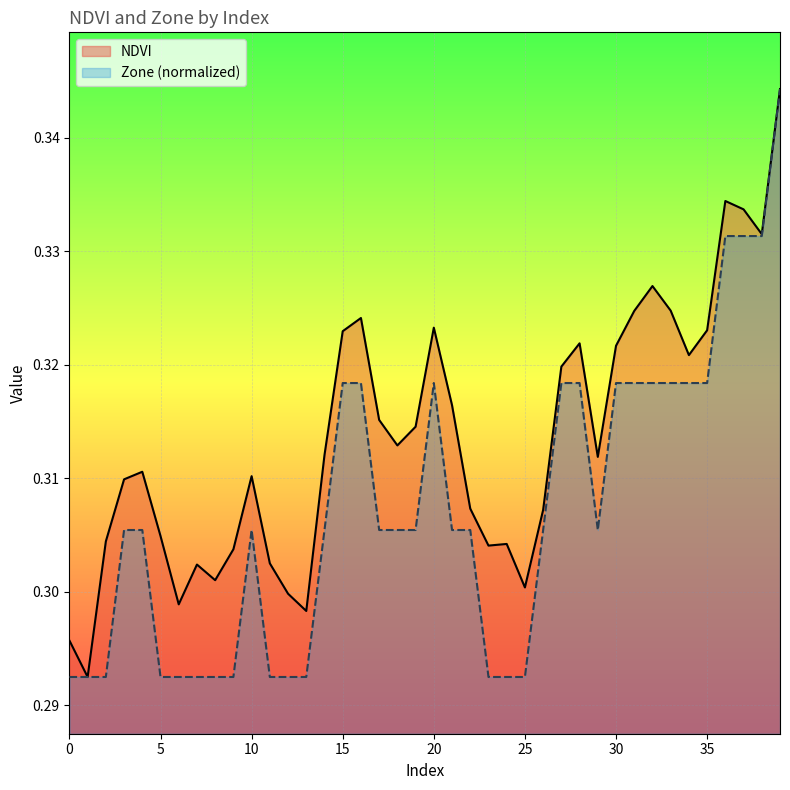

Read the Zone value at 10.

0.3